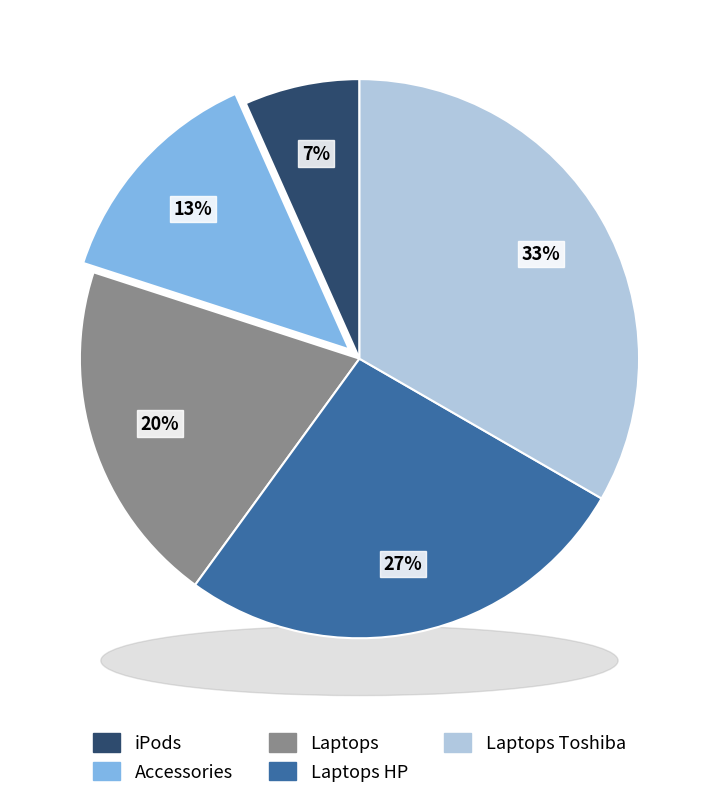

Is there a majority slice in this chart?

No